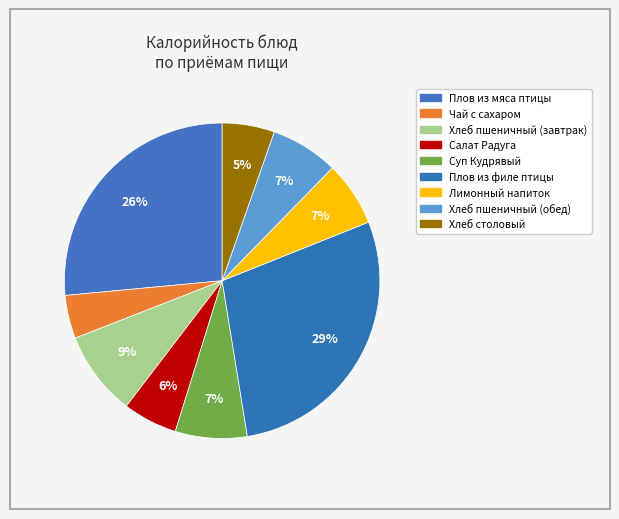

Rank the categories by value from lowest to highest.

Чай с сахаром, Хлеб столовый, Салат Радуга, Лимонный напиток, Хлеб пшеничный (обед), Суп Кудрявый, Хлеб пшеничный (завтрак), Плов из мяса птицы, Плов из филе птицы